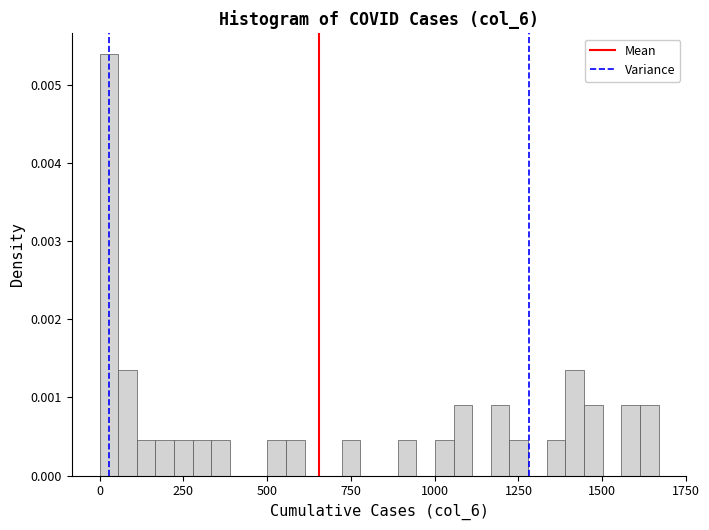

Around what value on the x-axis is the tallest bar? Give the approximate position of its centre, as read against the axis.

50